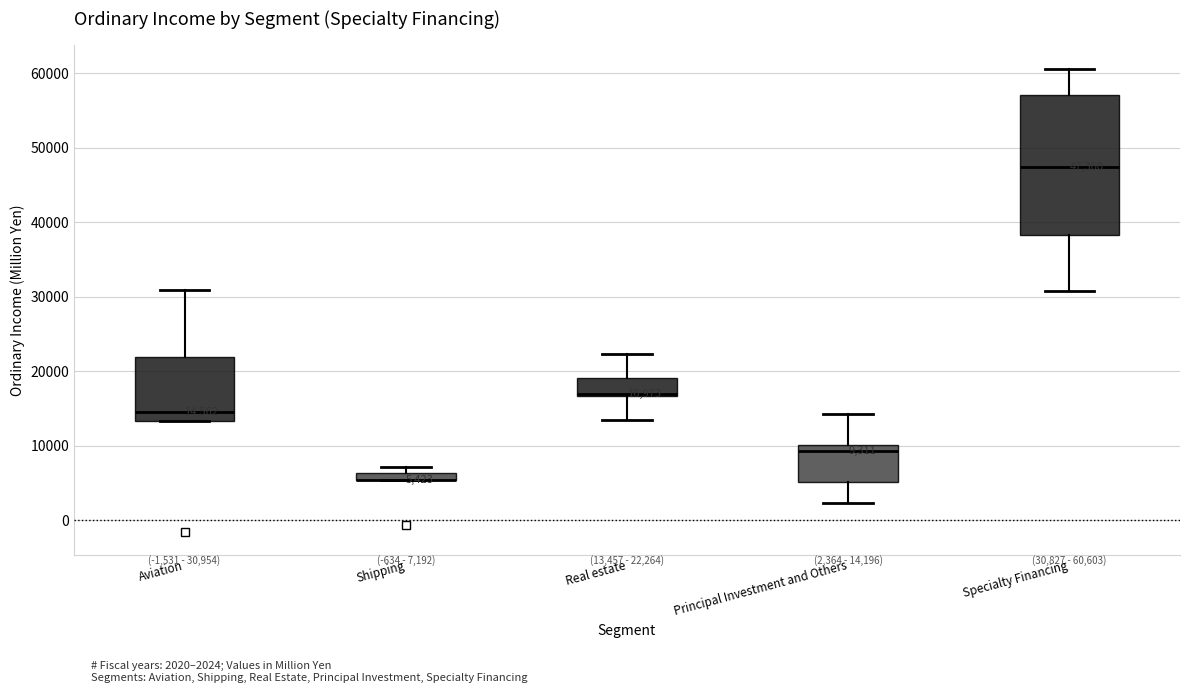

Which box is the tallest, from its lower edge to its upper edge?

Specialty Financing